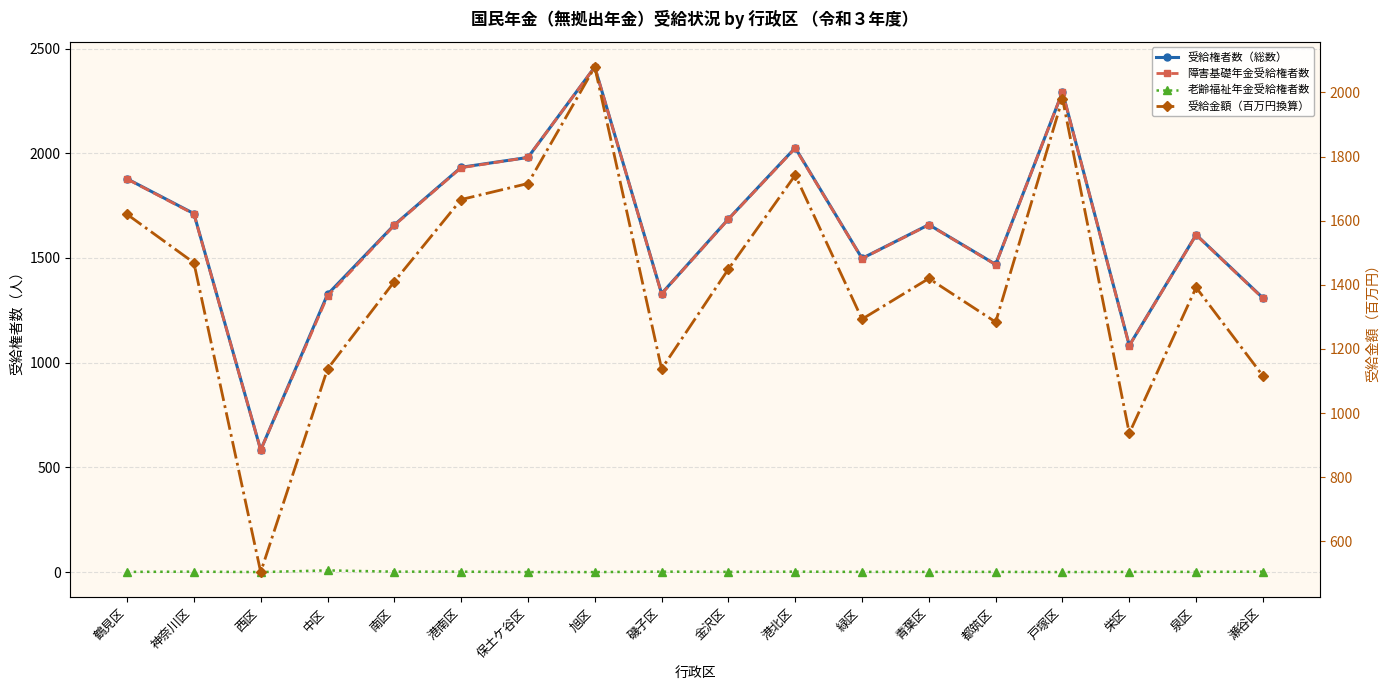

Which series has the widest spread of values?

受給権者数（総数）